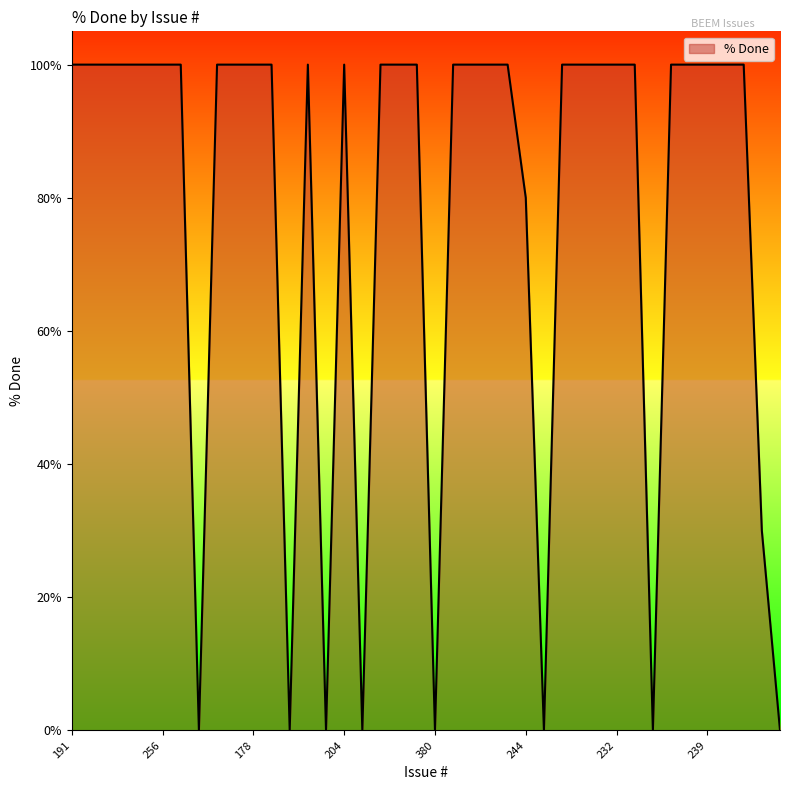

What is the maximum value shown in the chart?

100